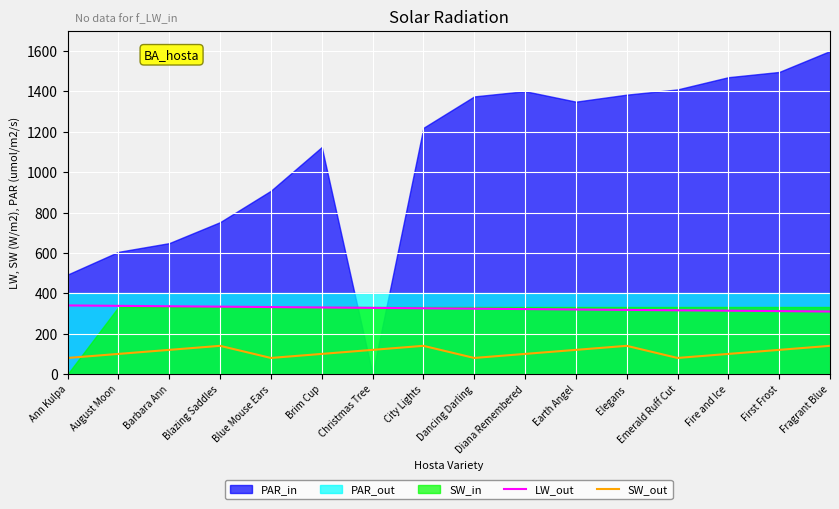

How many data points does each series have?

16